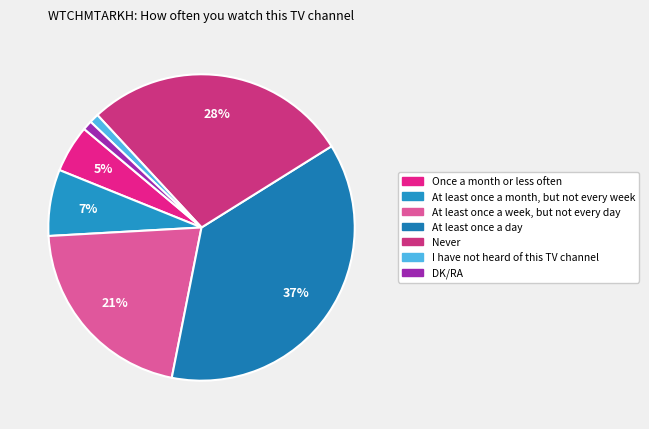

Is Never the majority of the pie?

No